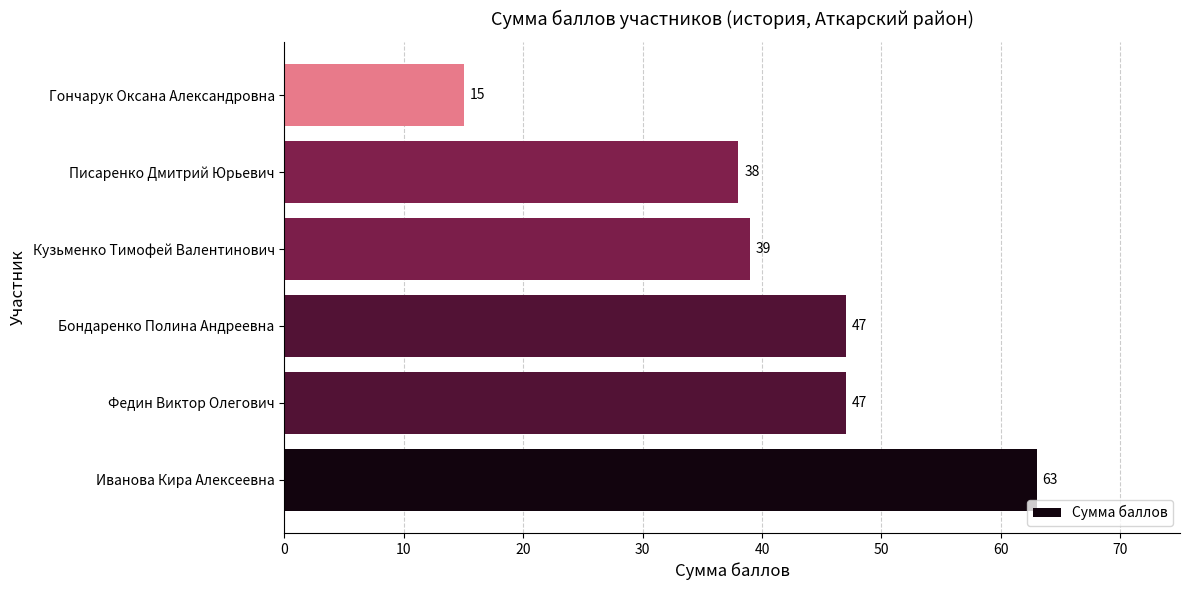

What is the approximate value at Гончарук Оксана Александровна, to the nearest 5?

15